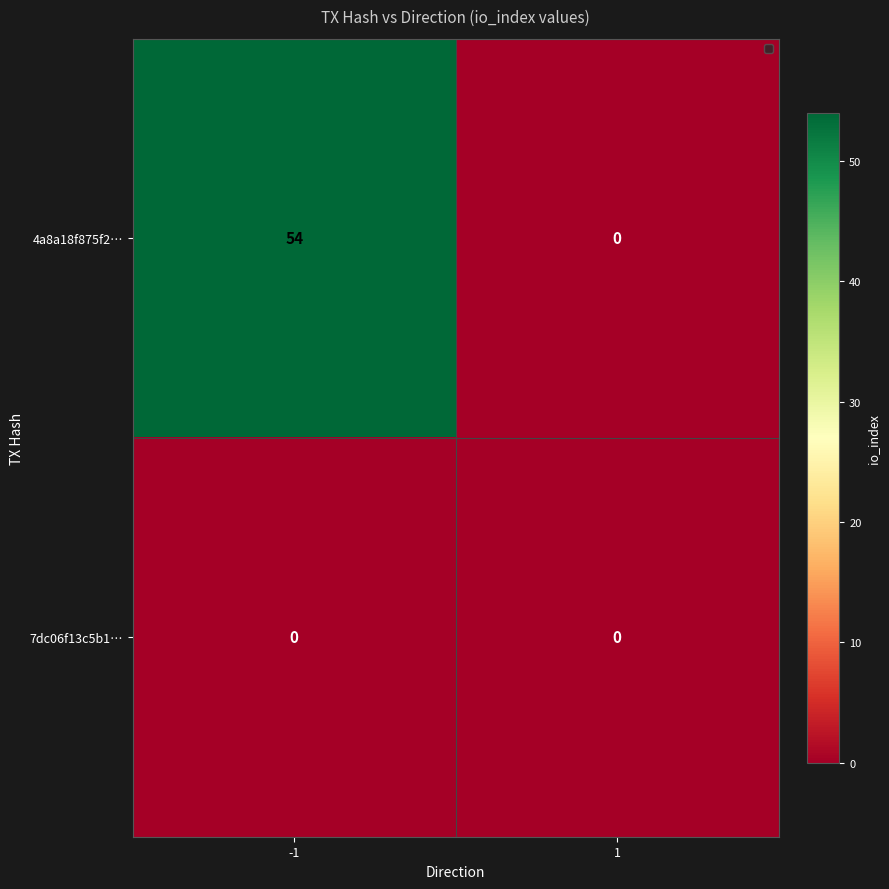

True or false: 4a8a18f875f2… has a value of 24 at 1.

False